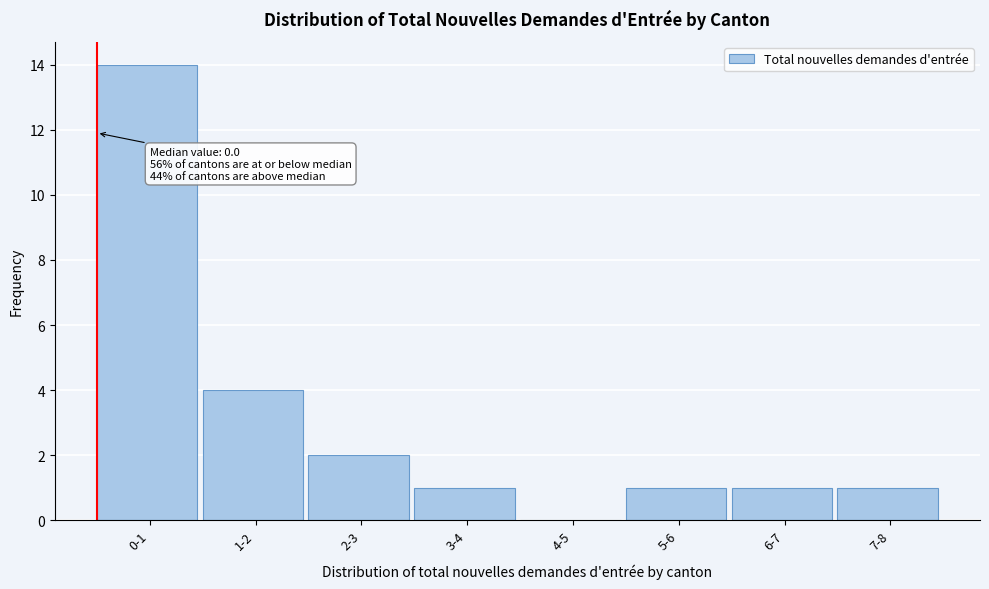

Reading right to left, transcribe all the data shown in this chart.

7-8=1	6-7=1	5-6=1	4-5=0	3-4=1	2-3=2	1-2=4	0-1=14